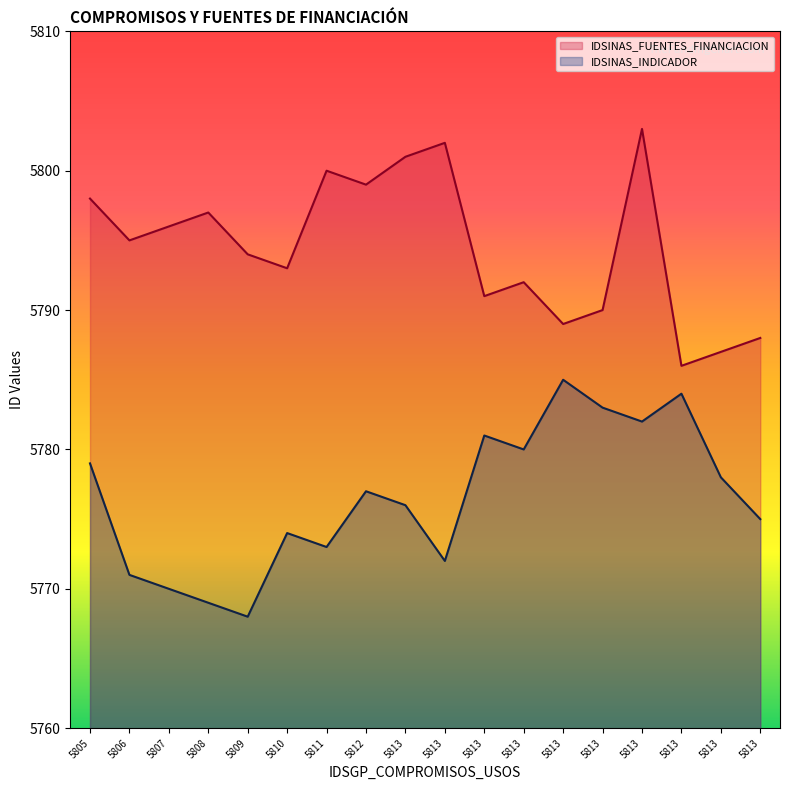

How many lines are shown in the chart?

2